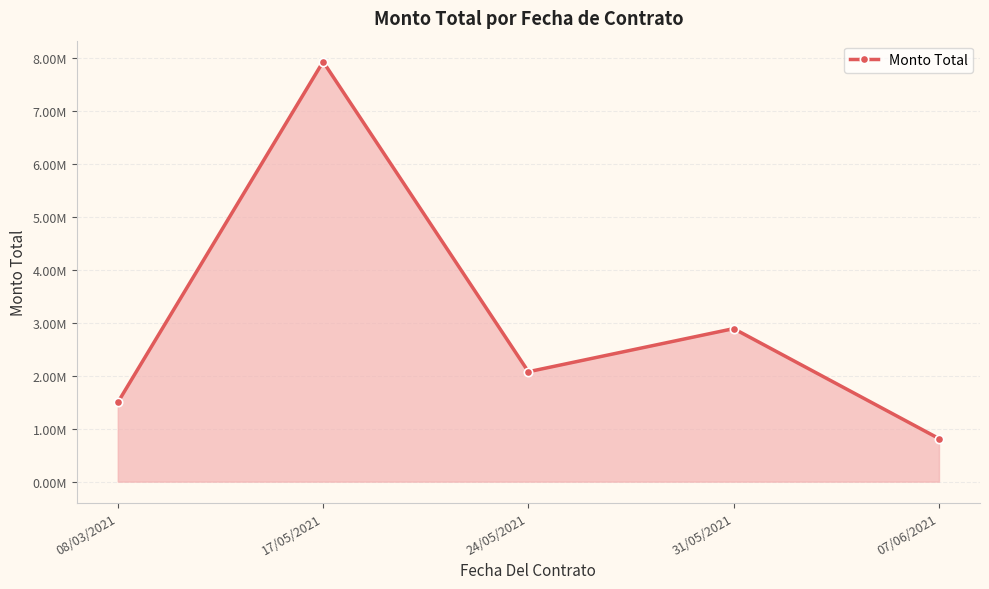

What is the value of the 1st point from the left?

1496416.1